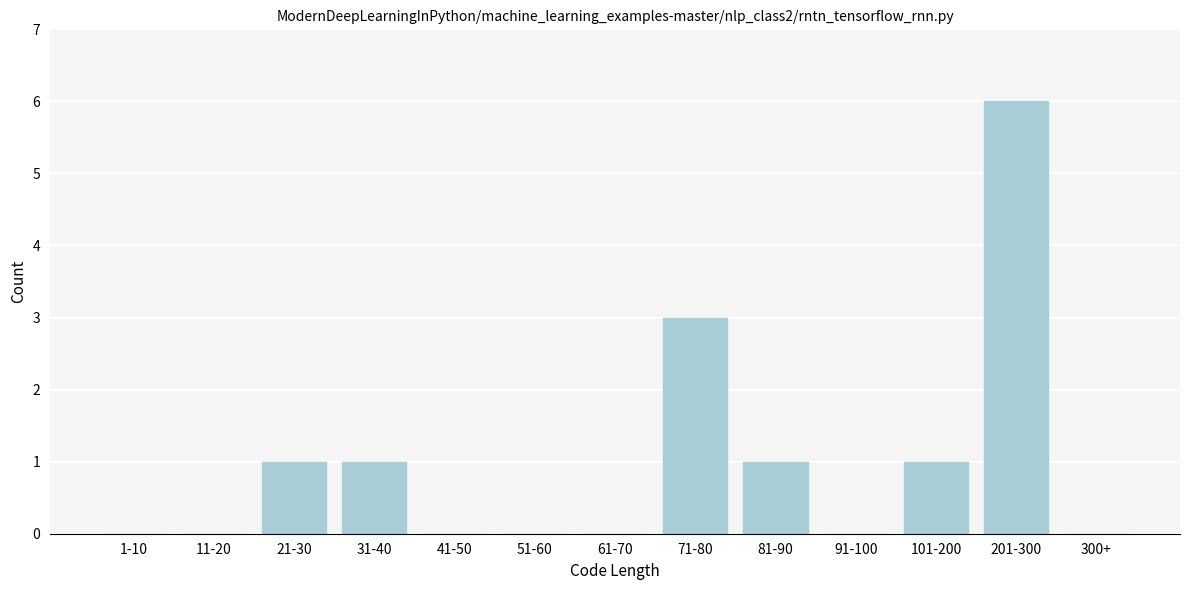

Reading left to right, what are all the values shown in this chart?

1-10=0	11-20=0	21-30=1	31-40=1	41-50=0	51-60=0	61-70=0	71-80=3	81-90=1	91-100=0	101-200=1	201-300=6	300+=0